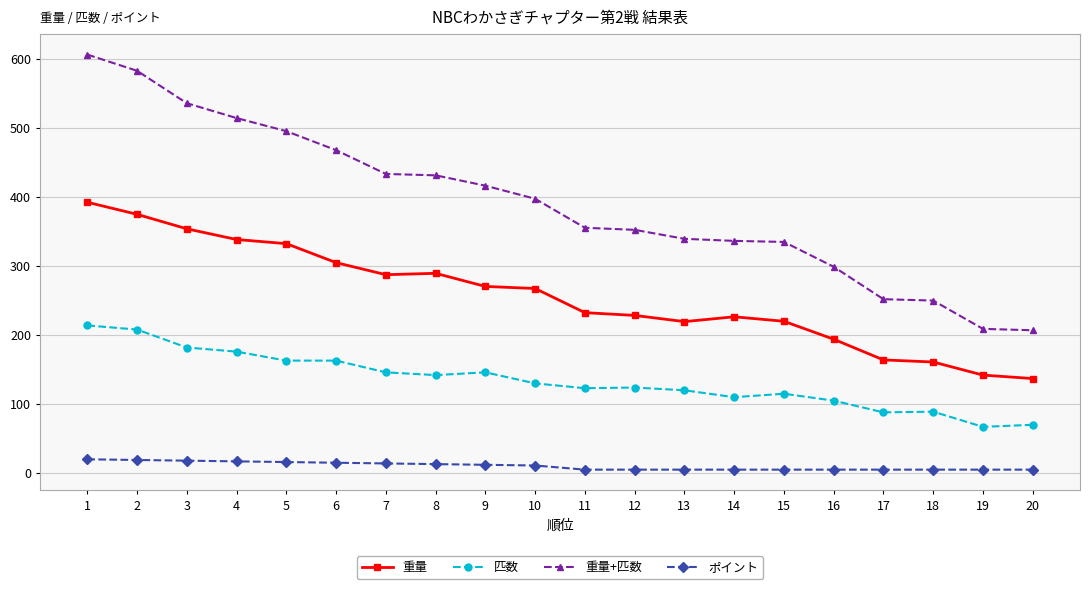

Which series has the largest range (max minus min)?

重量+匹数